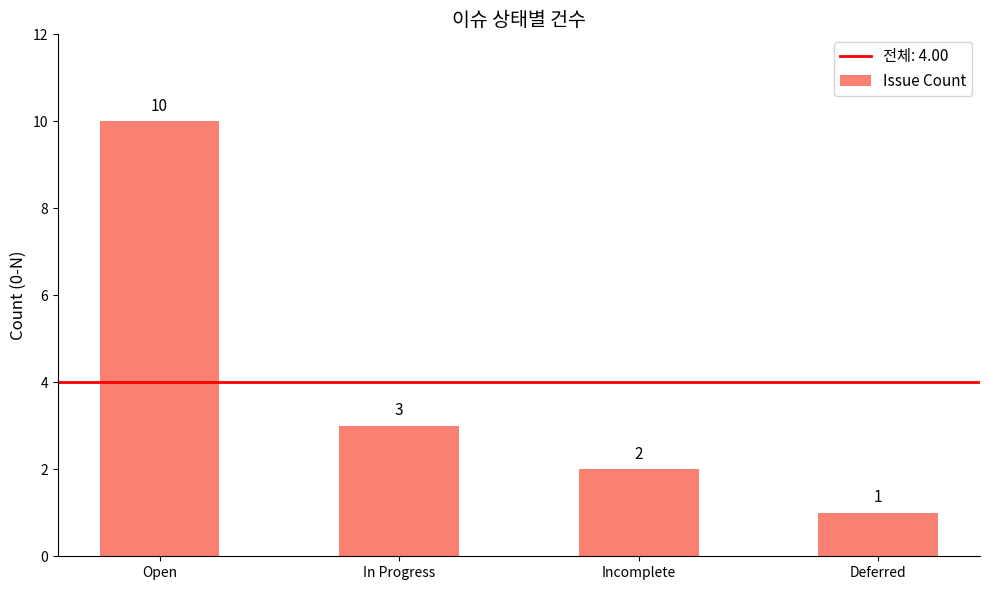

What is the change in value from Open to Deferred?

-9